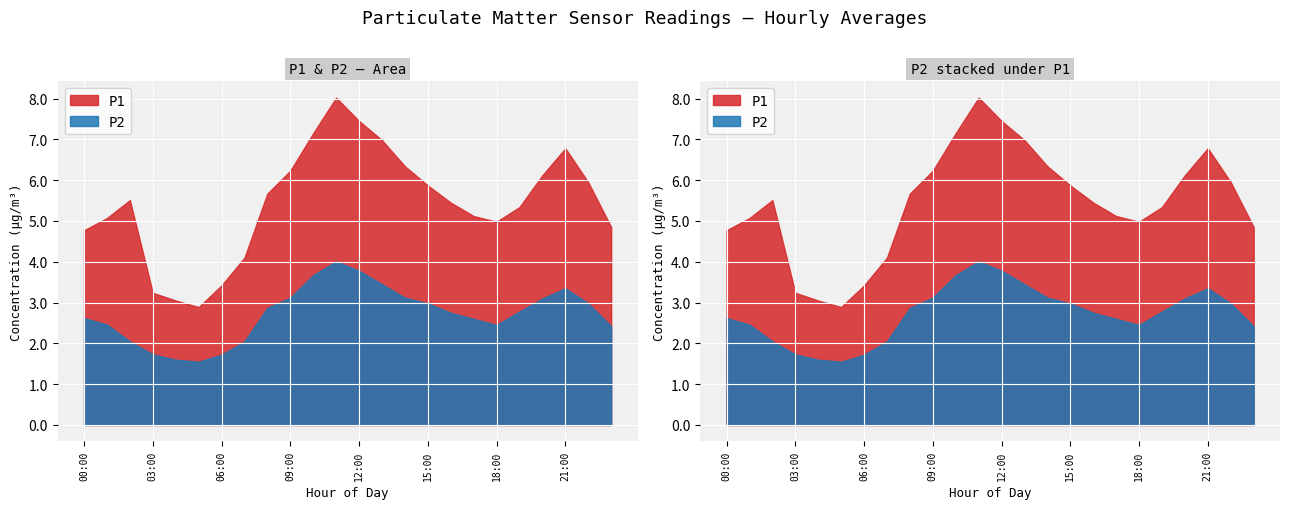

How many data points in P2 are above 2?

20